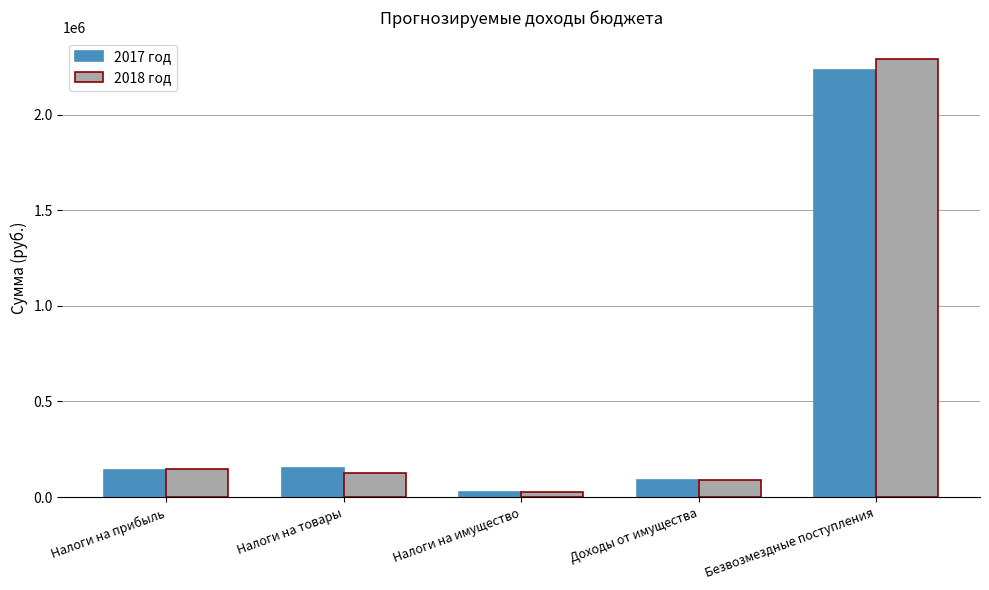

What is the difference between the highest and lowest values at Налоги на товары?

25800